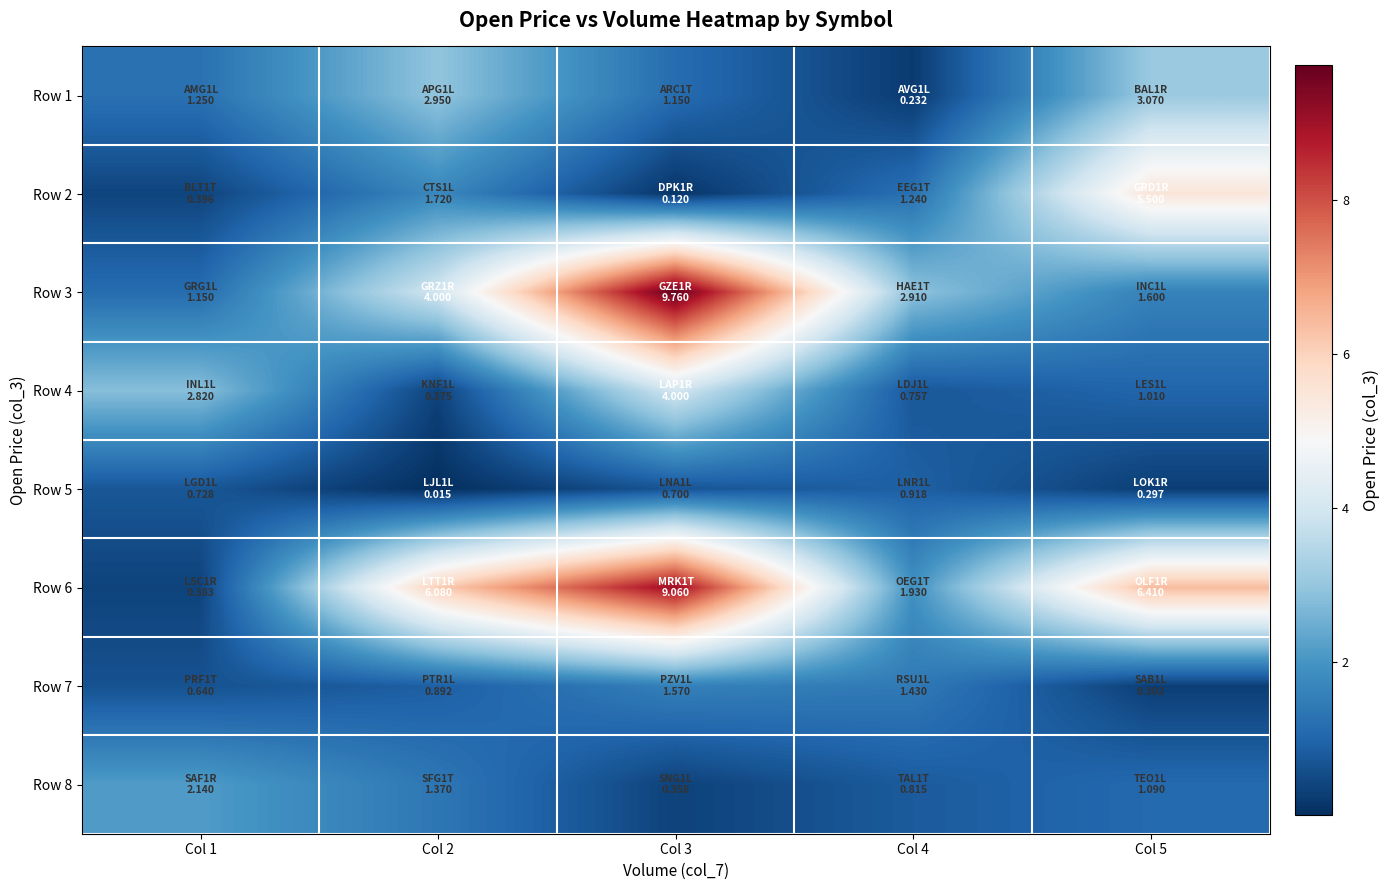

Reading left to right, transcribe all the data shown in this chart.

Row 1: Col 1=1.2	Col 2=3.0	Col 3=1.1	Col 4=0.2	Col 5=3.1
Row 2: Col 1=0.4	Col 2=1.7	Col 3=0.1	Col 4=1.2	Col 5=5.5
Row 3: Col 1=1.1	Col 2=4.0	Col 3=9.8	Col 4=2.9	Col 5=1.6
Row 4: Col 1=2.8	Col 2=0.4	Col 3=4.0	Col 4=0.8	Col 5=1.0
Row 5: Col 1=0.7	Col 2=0.0	Col 3=0.7	Col 4=0.9	Col 5=0.3
Row 6: Col 1=0.4	Col 2=6.1	Col 3=9.1	Col 4=1.9	Col 5=6.4
Row 7: Col 1=0.6	Col 2=0.9	Col 3=1.6	Col 4=1.4	Col 5=0.3
Row 8: Col 1=2.1	Col 2=1.4	Col 3=0.4	Col 4=0.8	Col 5=1.1